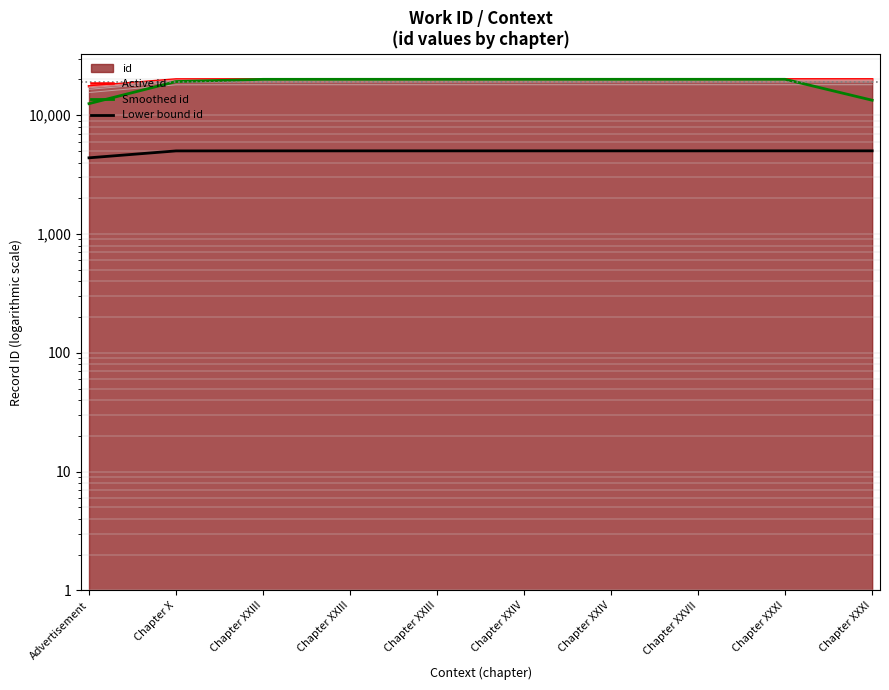

What is the difference between the Lower bound id values at Chapter X and Chapter XXIII?

5.0